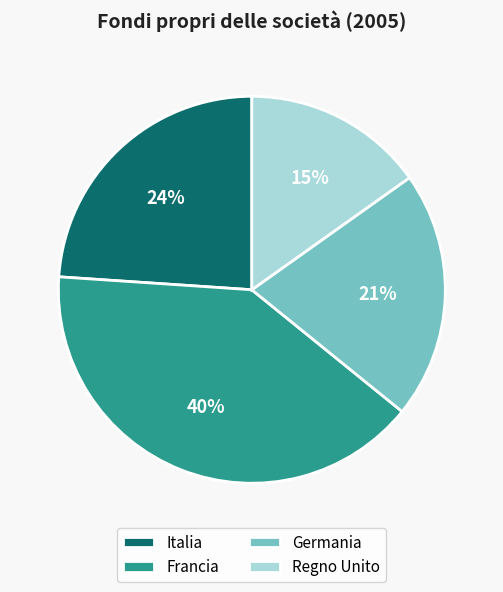

Which slice is the largest?

Francia